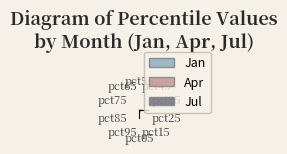

What percentage do pct35 and pct55 together represent?

12.0%